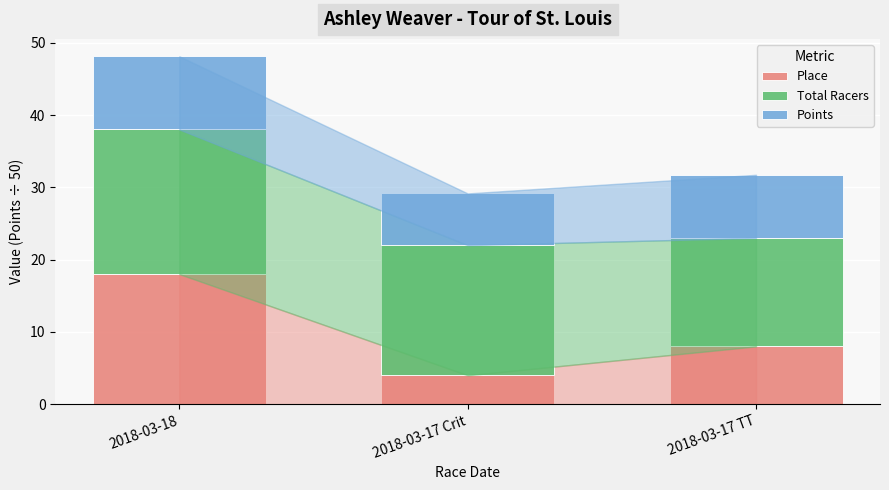

The value of Place at 2018-03-18 is 11.2. True or false?

False